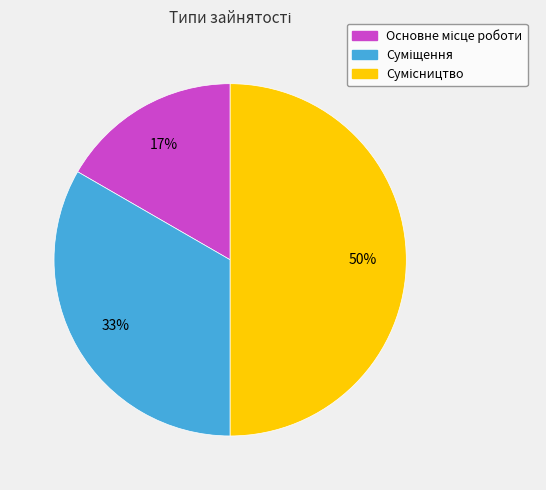

To the nearest percent, what is the difference between the largest and smallest slice percentages?

33%